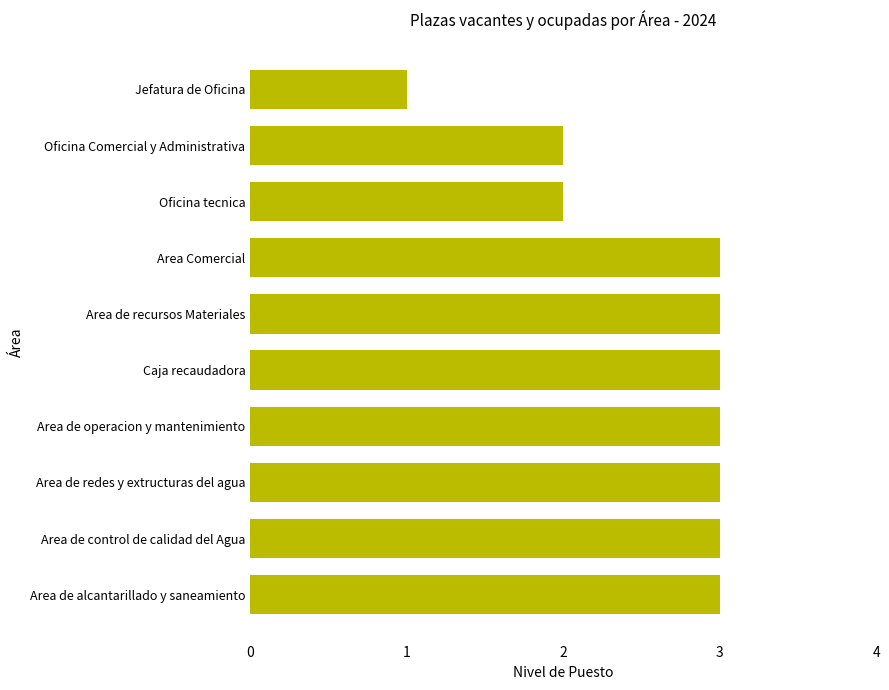

Which label corresponds to the smallest value in the chart?

Jefatura de Oficina